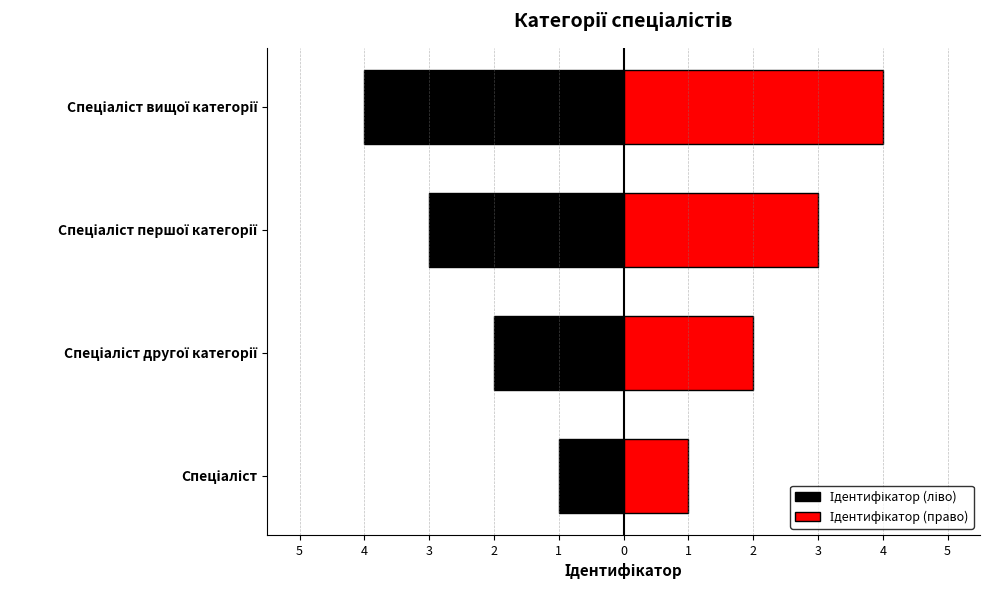

What is the sum of the Ідентифікатор (ліво) values at Спеціаліст першої категорії and Спеціаліст другої категорії?

-5